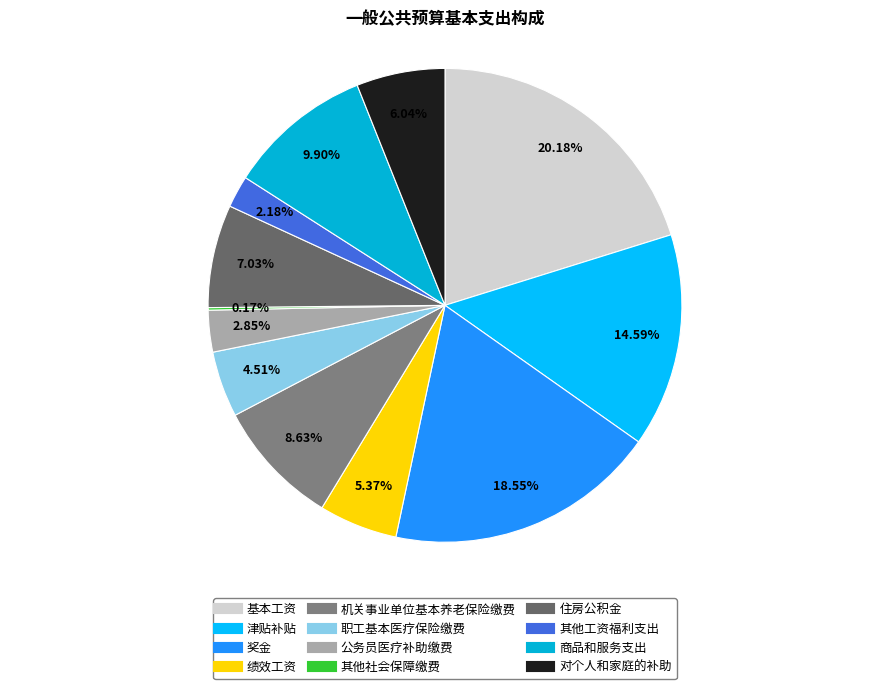

To the nearest percent, what is the difference between the 职工基本医疗保险缴费 and 基本工资 slice percentages?

16%